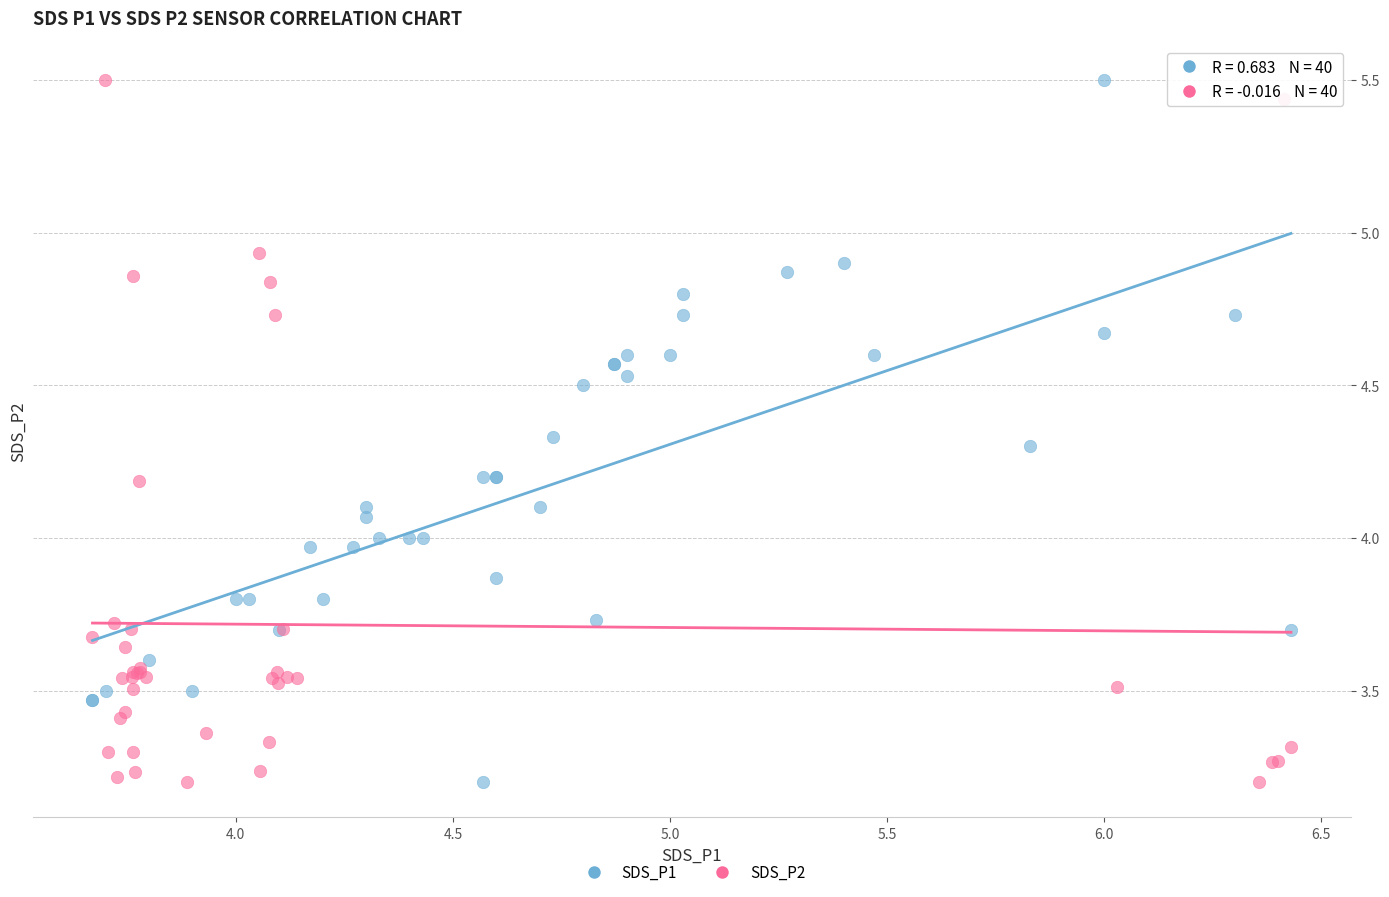

What are all the series names shown in the legend?

SDS_P1, SDS_P2